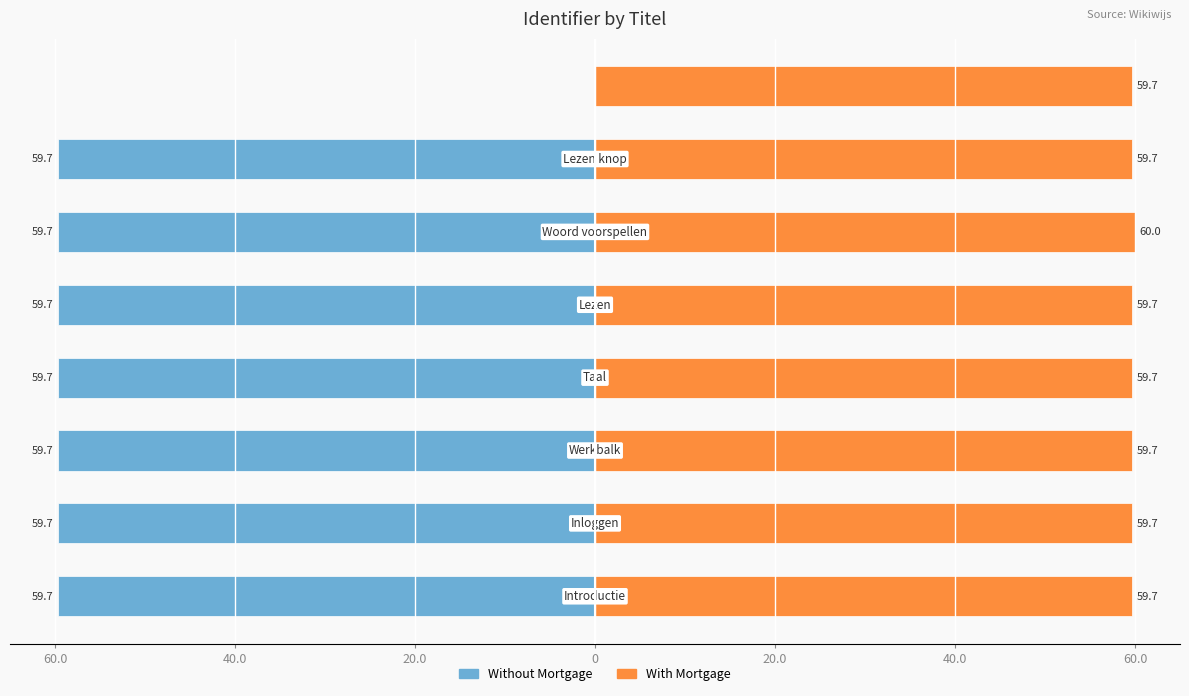

What is the average value of the Without Mortgage series?

-52.2